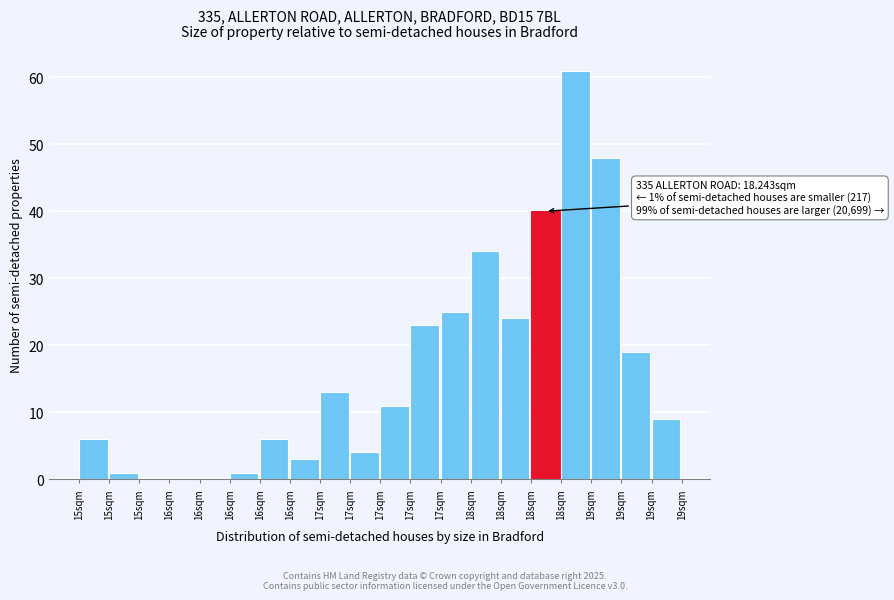

How many categories are shown in the chart?

20